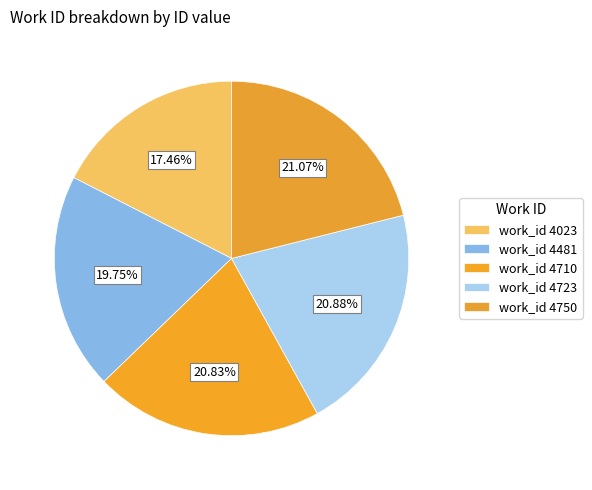

How many slices are in this pie chart?

5